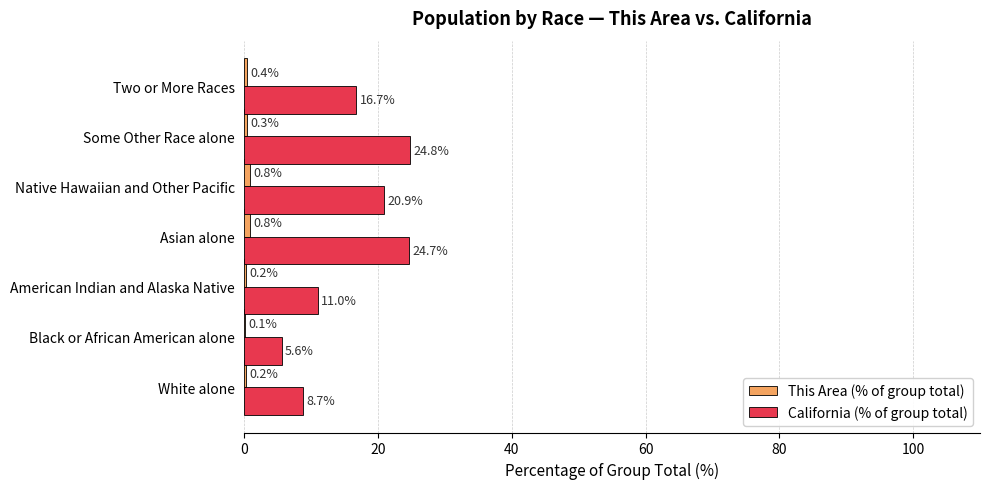

At which label is California (% of group total) closest to 15?

Two or More Races